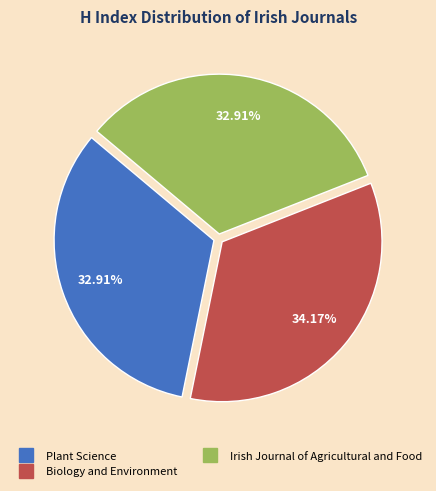

To the nearest percent, what portion does Biology and Environment represent?

34%